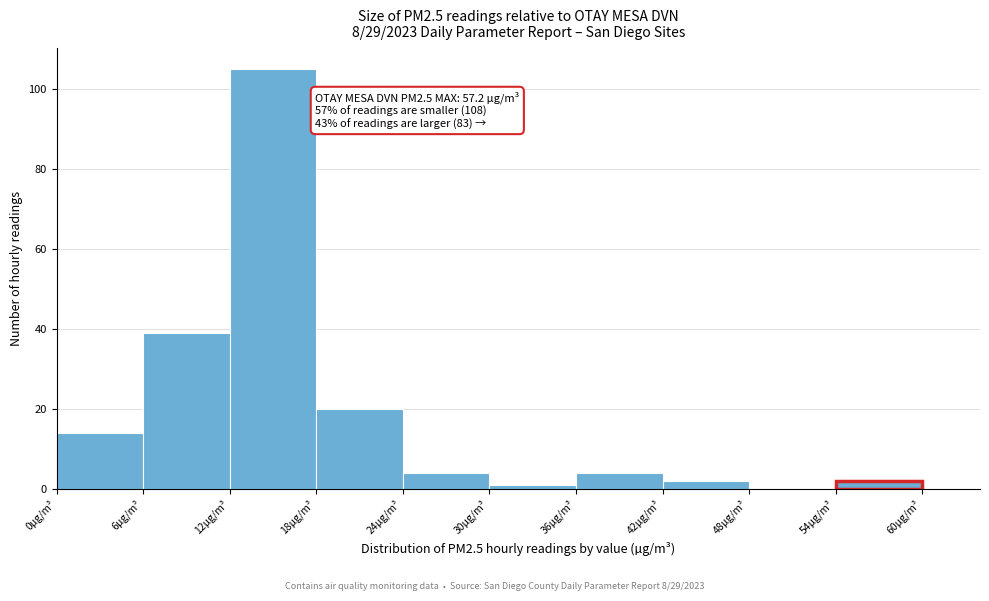

Over which range of the x-axis is the bar tallest?

12 to 18